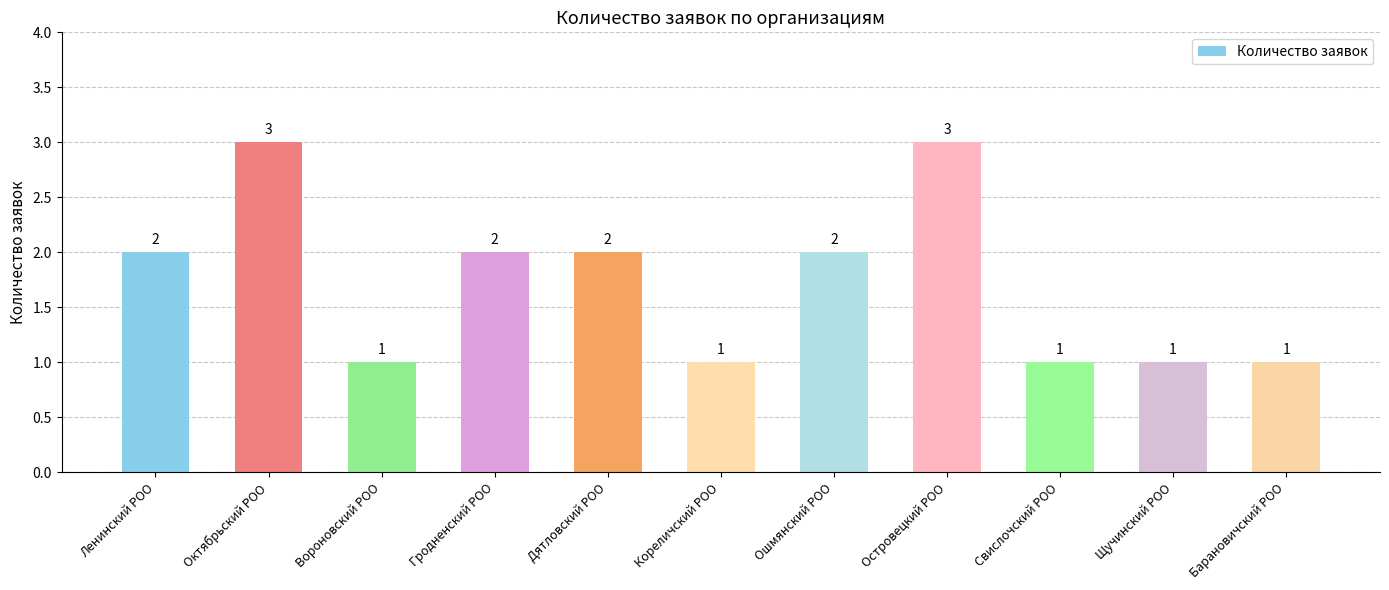

Is it true that the value at Дятловский РОО is 2?

True